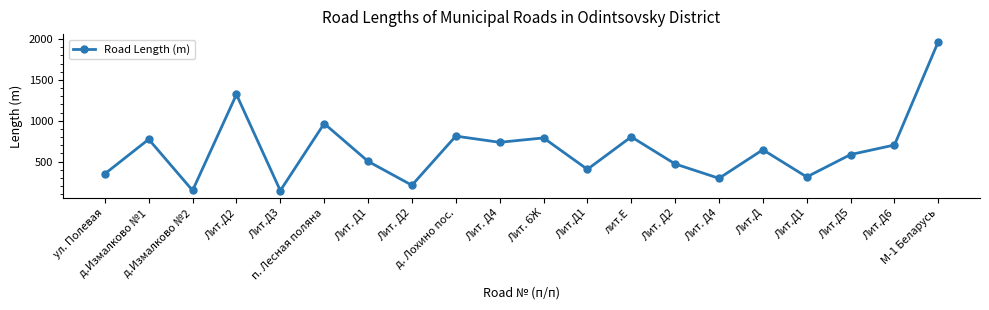

What is the ratio of the value at Лит. Д2 to the value at Лит. Д1?

0.9